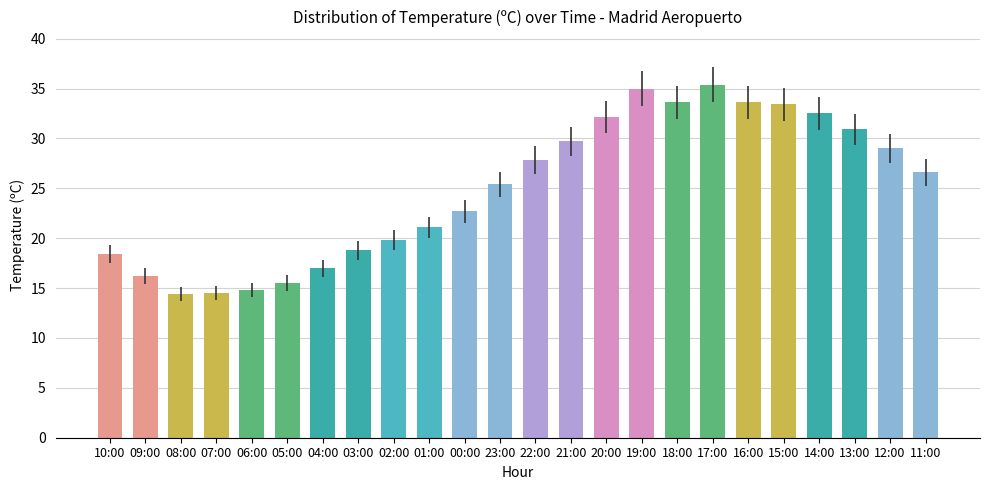

What is the greatest value displayed?

35.4